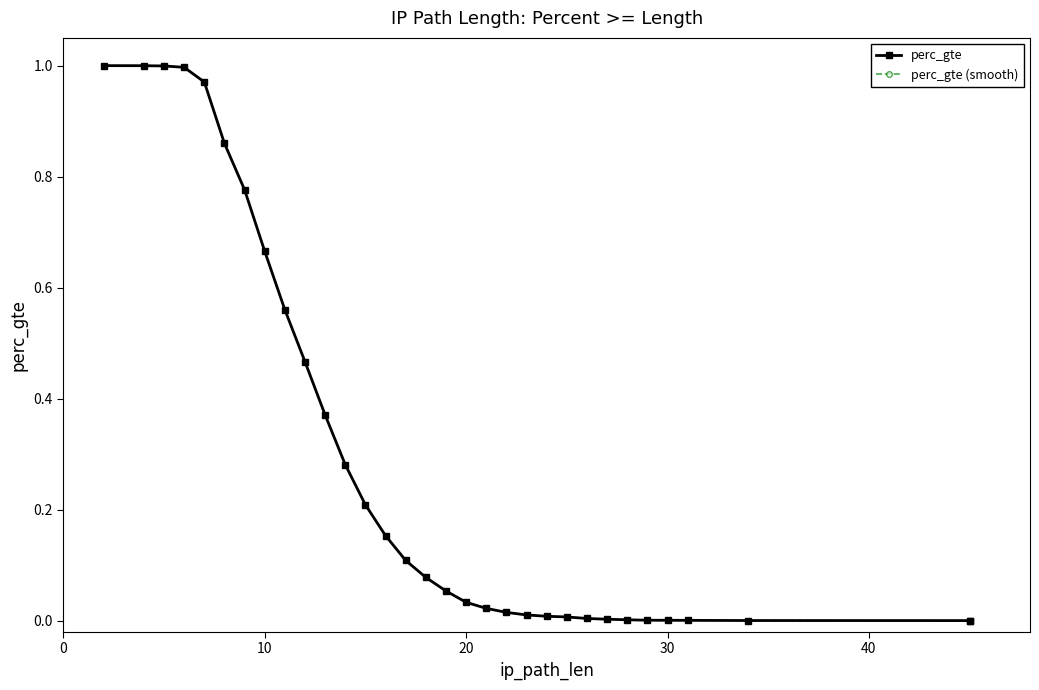

How many data points in perc_gte are above 0?

31